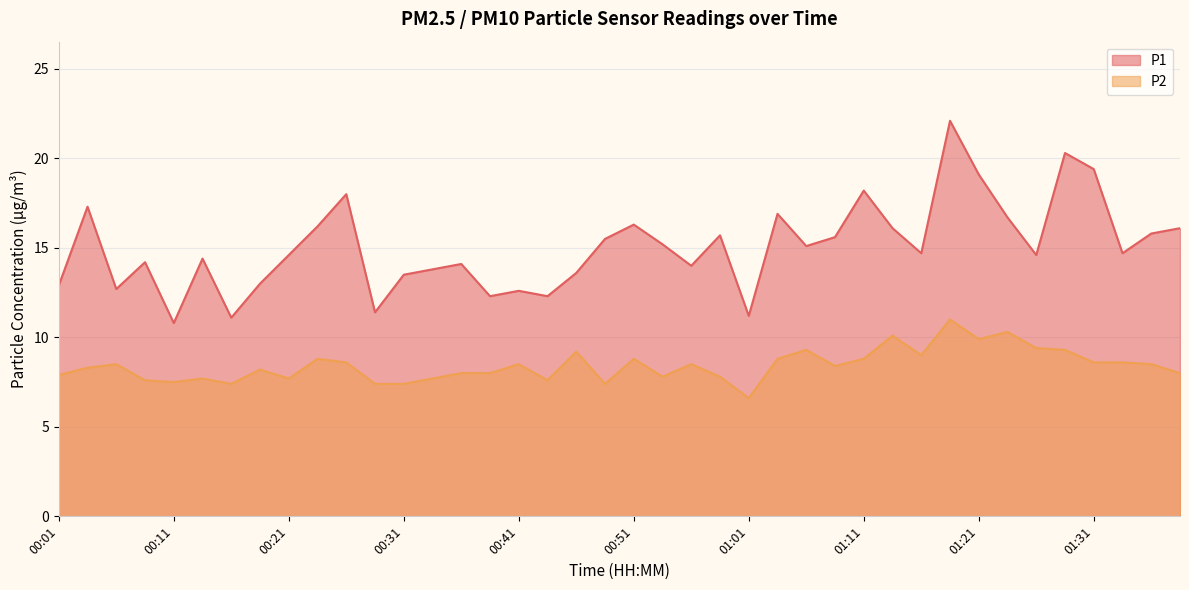

Is the value of P1 at 00:04 greater than the value of P2 at 00:51?

Yes